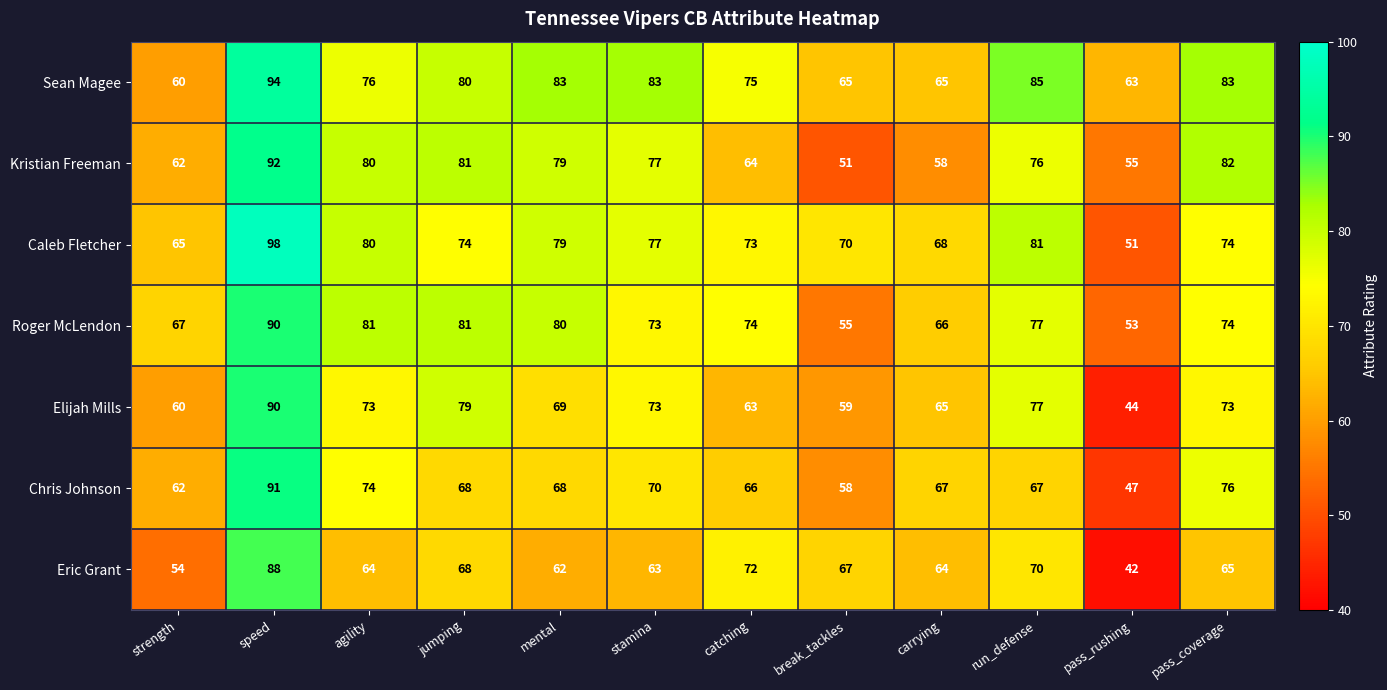

Which series has the widest spread of values?

Caleb Fletcher